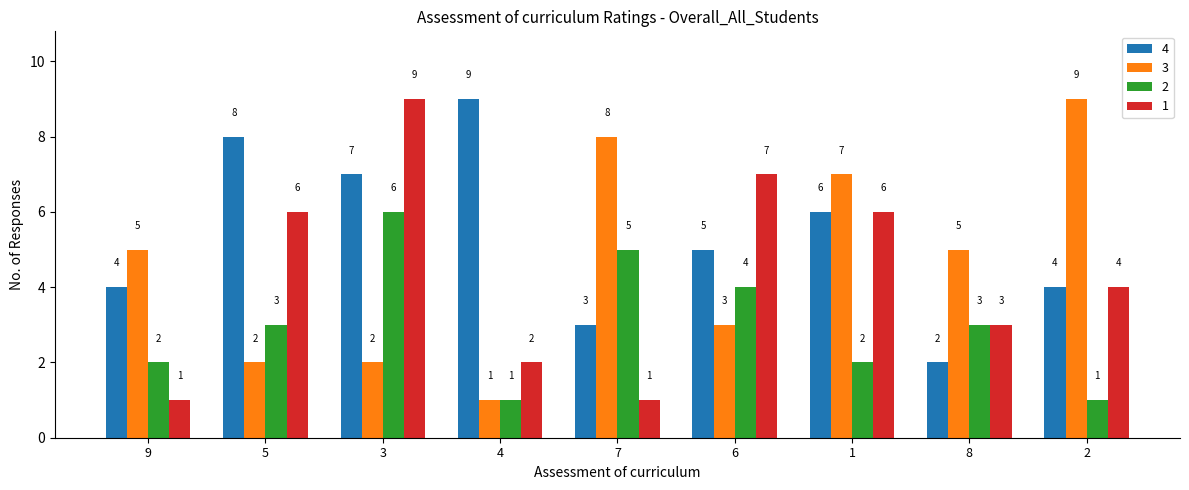

Reading left to right, list all the values displayed in this chart.

4: 4	8	7	9	3	5	6	2	4
3: 5	2	2	1	8	3	7	5	9
2: 2	3	6	1	5	4	2	3	1
1: 1	6	9	2	1	7	6	3	4